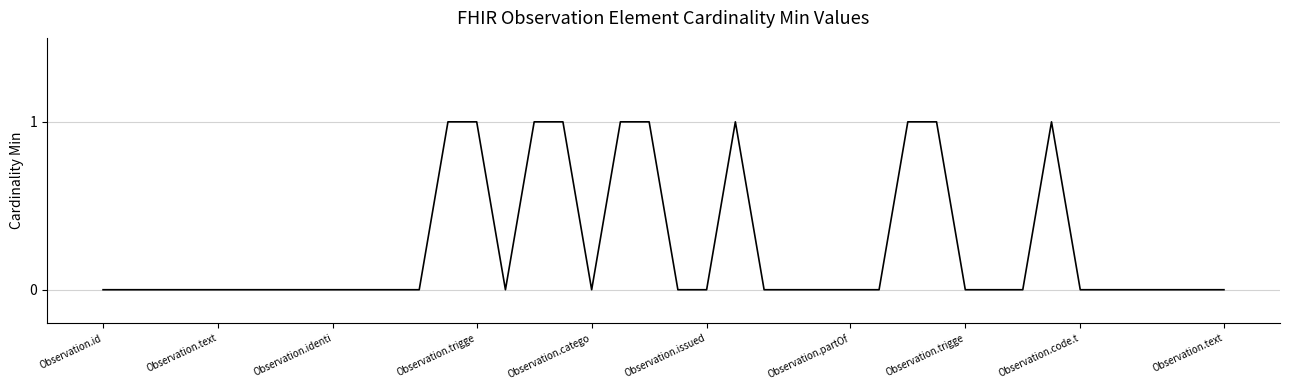

Which category has the lowest value across all series?

Observation.id